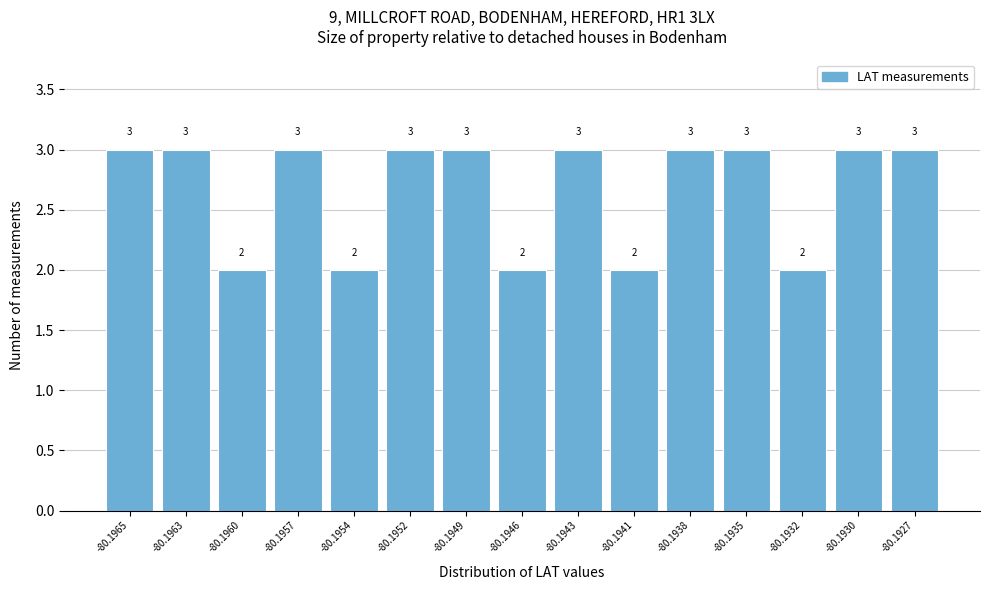

Reading left to right, what are all the values shown in this chart?

3	3	2	3	2	3	3	2	3	2	3	3	2	3	3